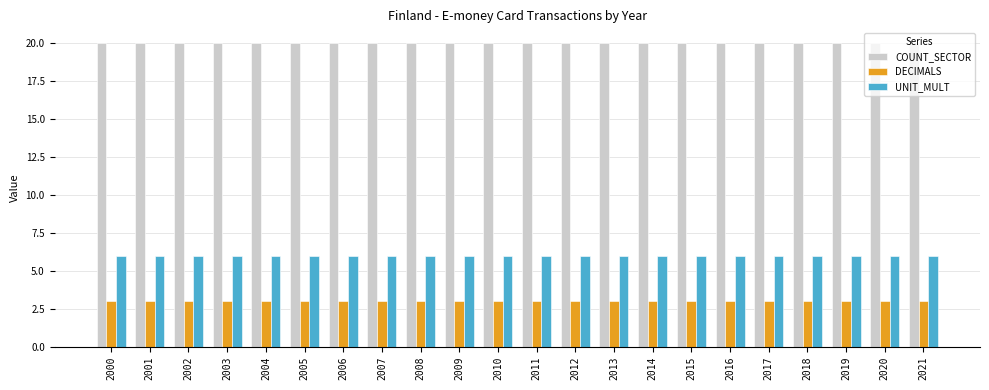

What value does the UNIT_MULT series have at 2000?

6